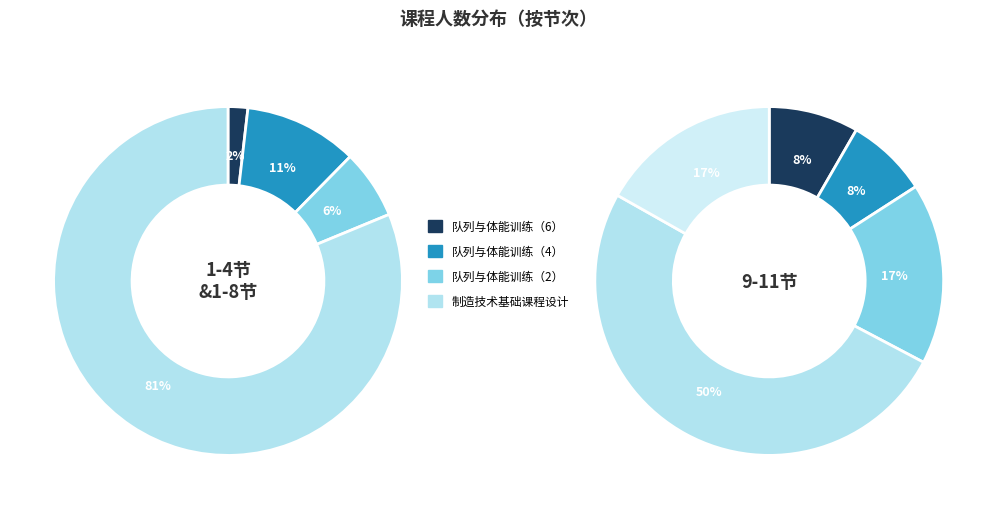

Which slice is the smallest?

队列与体能训练（6）